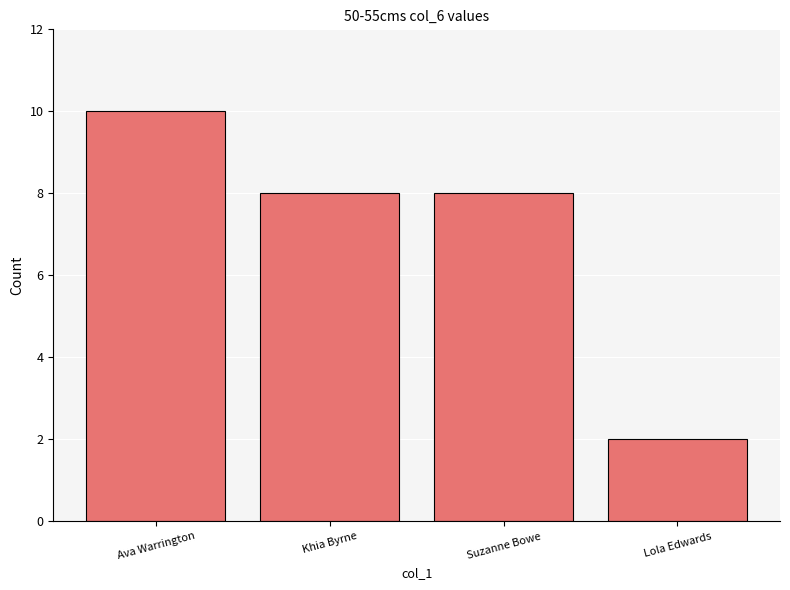

What is the greatest value displayed?

10